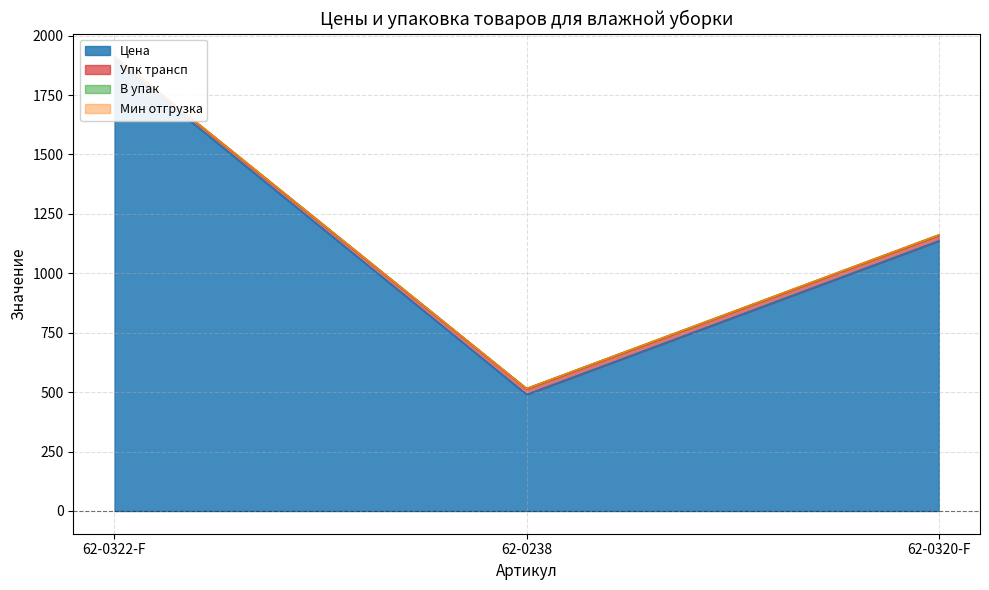

Reading right to left, what are all the values shown in this chart?

Цена: 1136.2	490.0	1900.0
Упк трансп: 24.0	24.0	12.0
В упак: 1.0	1.0	1.0
Мин отгрузка: 0.0	0.0	0.0